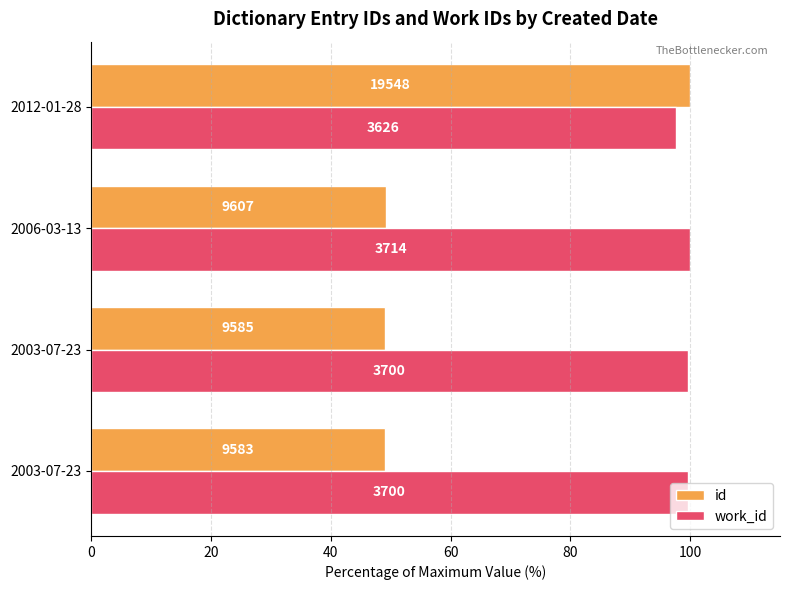

What is the difference between the second highest and minimum values in the id series?

0.1